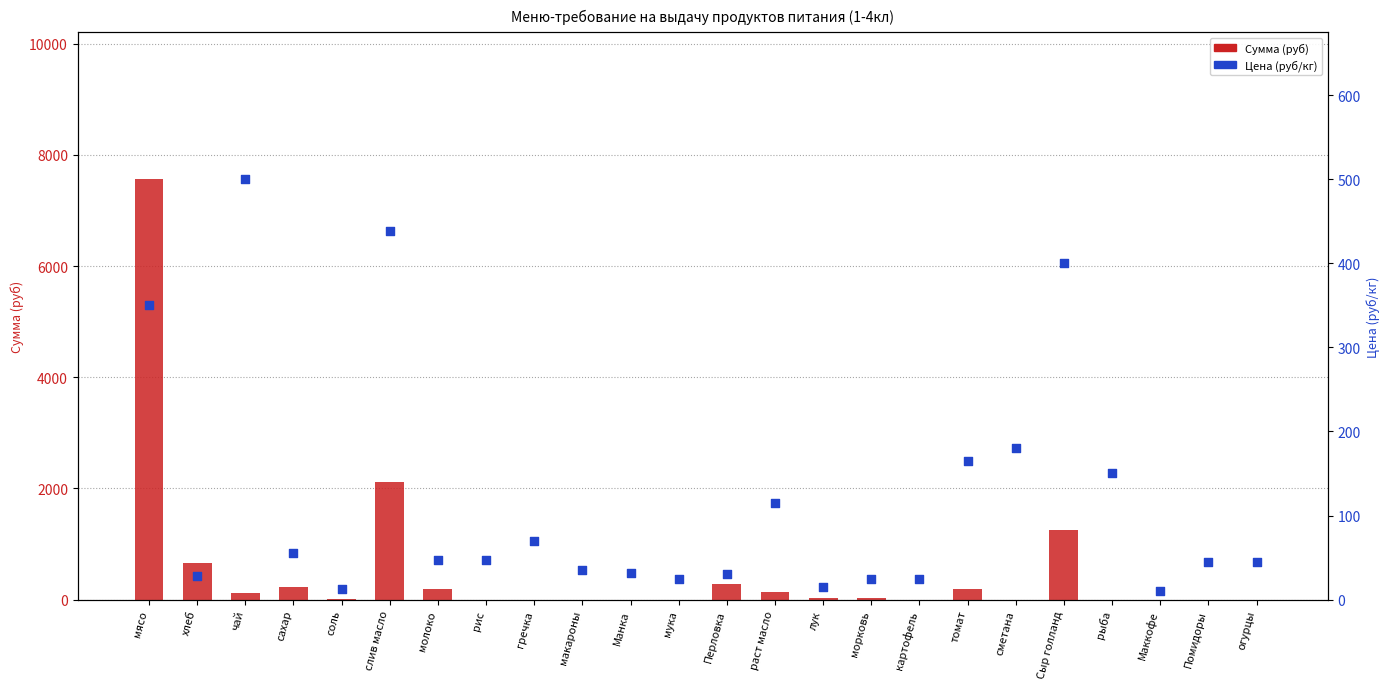

Which series has the widest spread of Y values?

Сумма (руб)